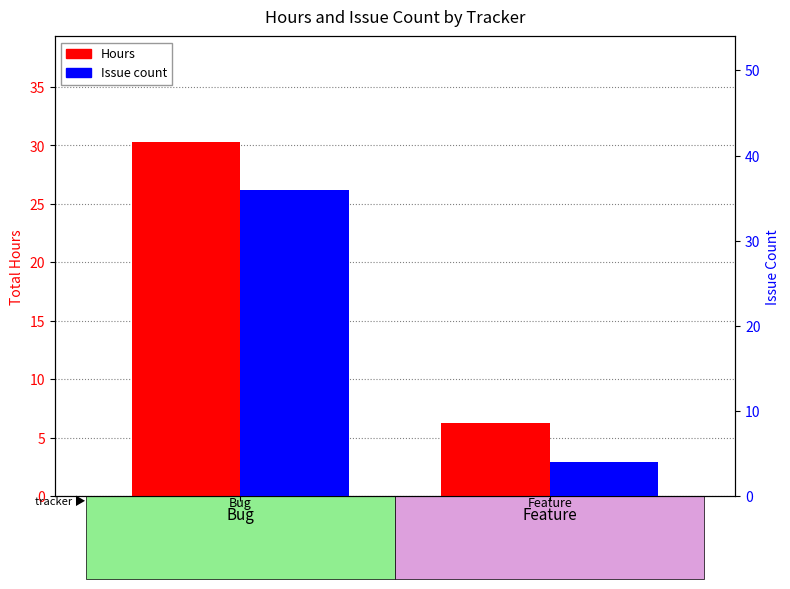

What is the maximum value for Hours?

30.3